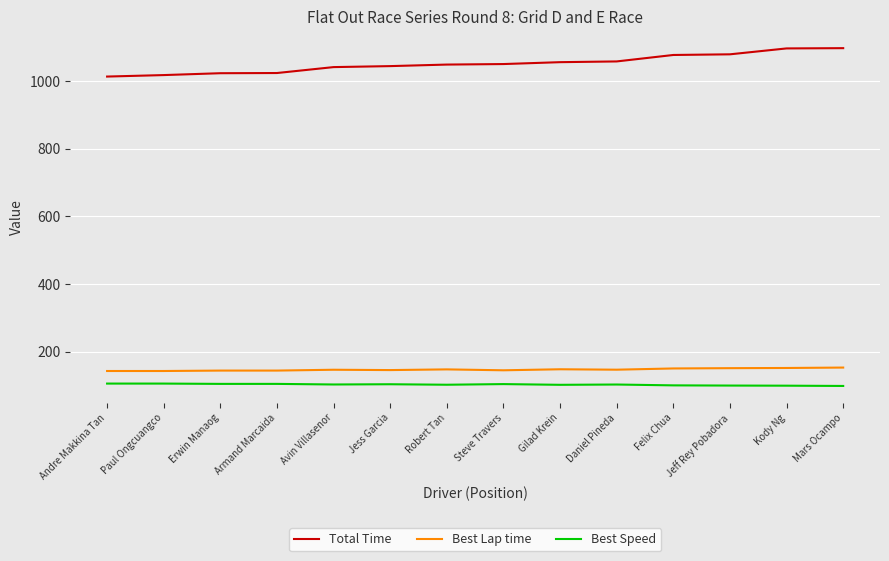

True or false: Best Lap time and Total Time intersect in this chart.

False